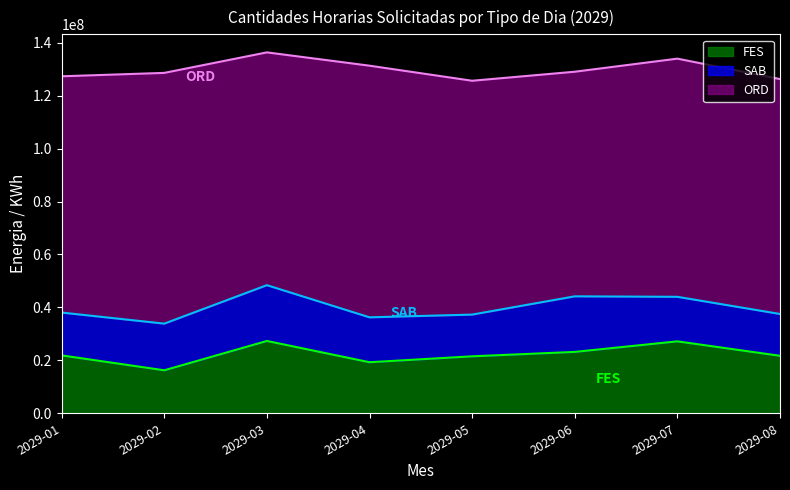

Where is the first local minimum for FES?

2029-02